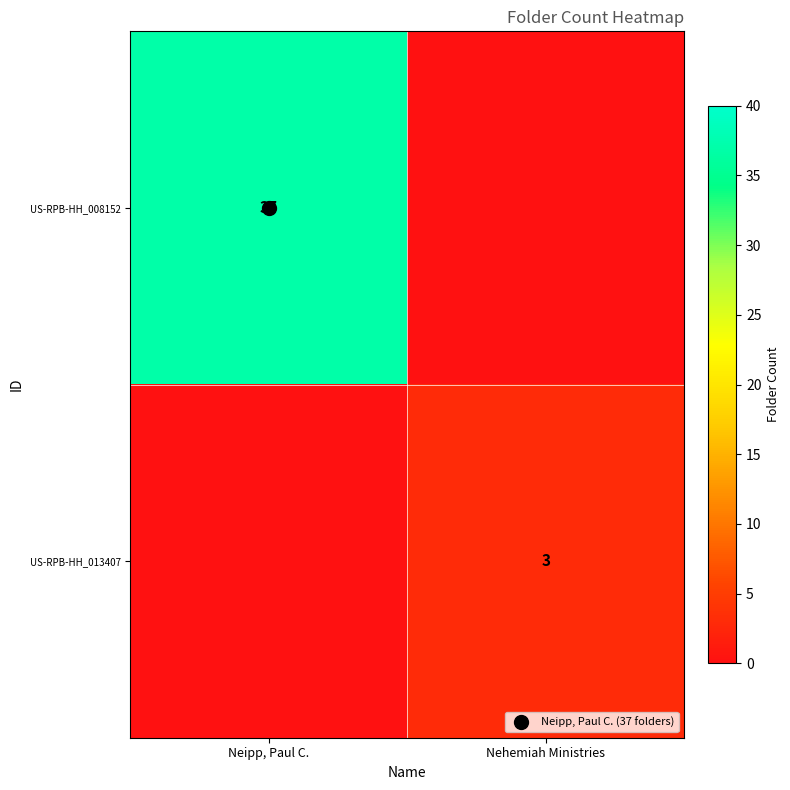

Rank the categories by US-RPB-HH_013407 value from lowest to highest.

Neipp, Paul C., Nehemiah Ministries